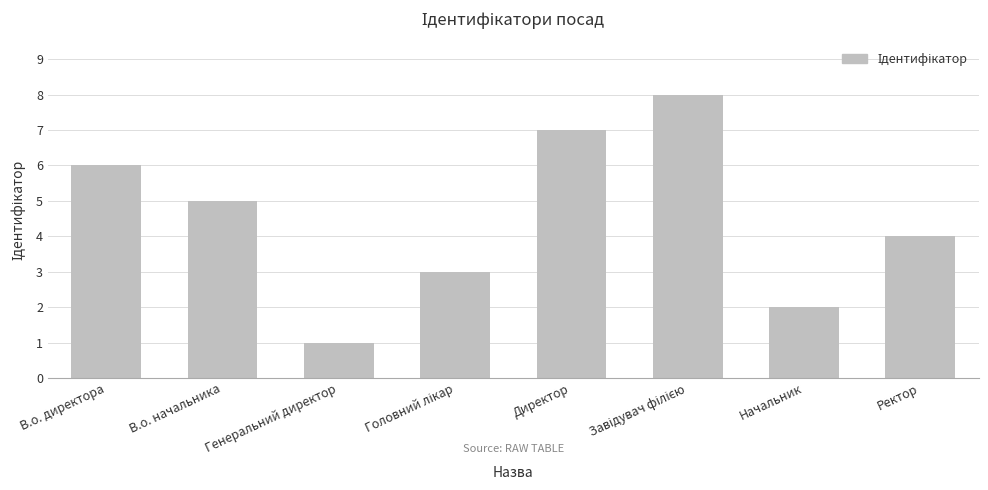

What position from the right is Начальник?

2